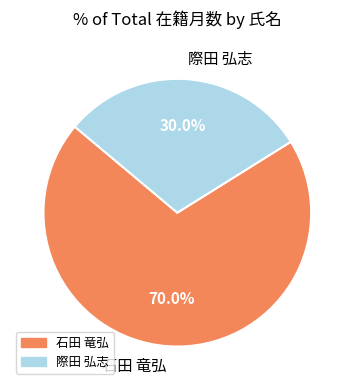

Approximately how many times larger is the value at 際田 弘志 compared to 石田 竜弘?

0.4